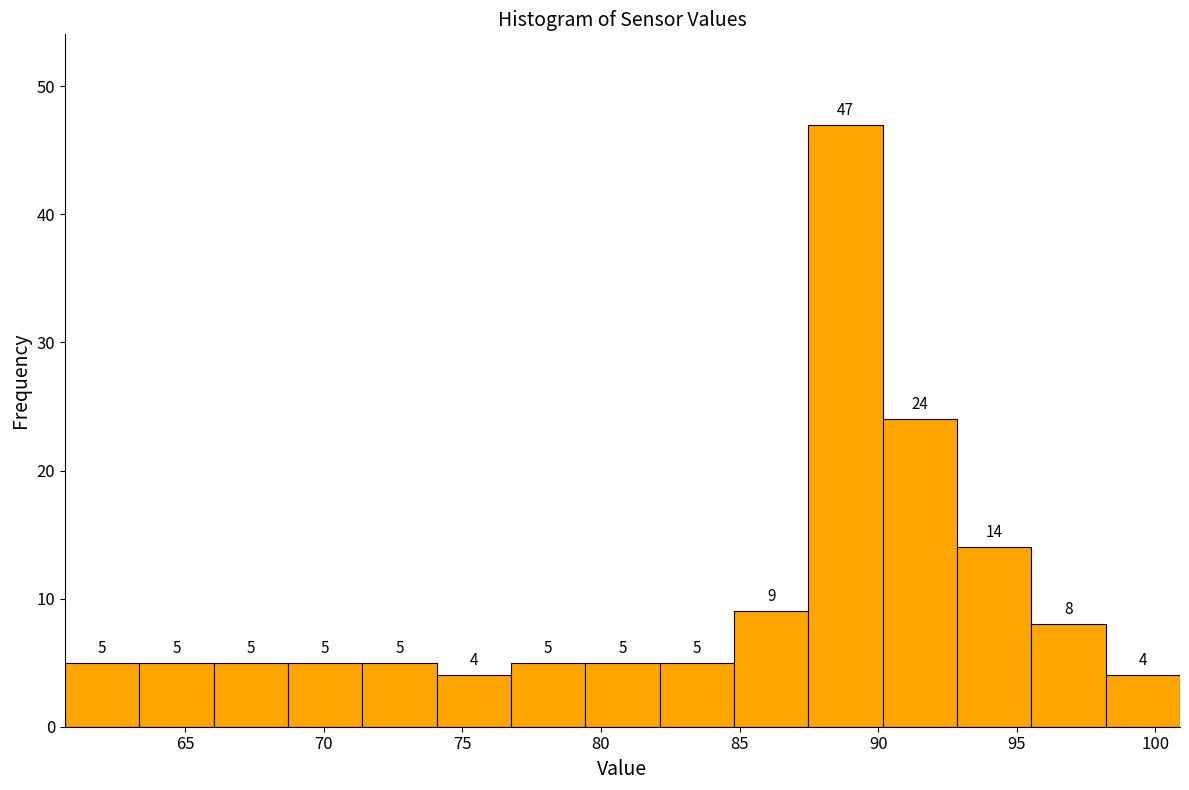

Reading left to right, transcribe this chart: for each bar, give the range it covers on the x-axis and its height. The bar edges are not printed on the chart, so give them approximately, as read against the axis.

60.5 to 63.5: 5
63.5 to 66.0: 5
66.0 to 68.5: 5
68.5 to 71.5: 5
71.5 to 74.0: 5
74.0 to 77.0: 4
77.0 to 79.5: 5
79.5 to 82.0: 5
82.0 to 85.0: 5
85.0 to 87.5: 9
87.5 to 90.0: 47
90.0 to 93.0: 24
93.0 to 95.5: 14
95.5 to 98.0: 8
98.0 to 101.0: 4